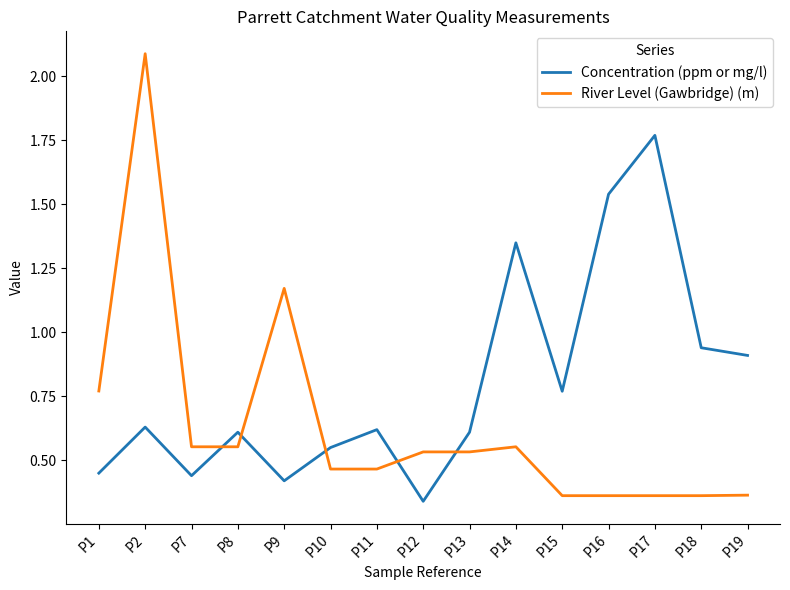

Is it true that River Level (Gawbridge) (m) equals 0.5 at P16?

False